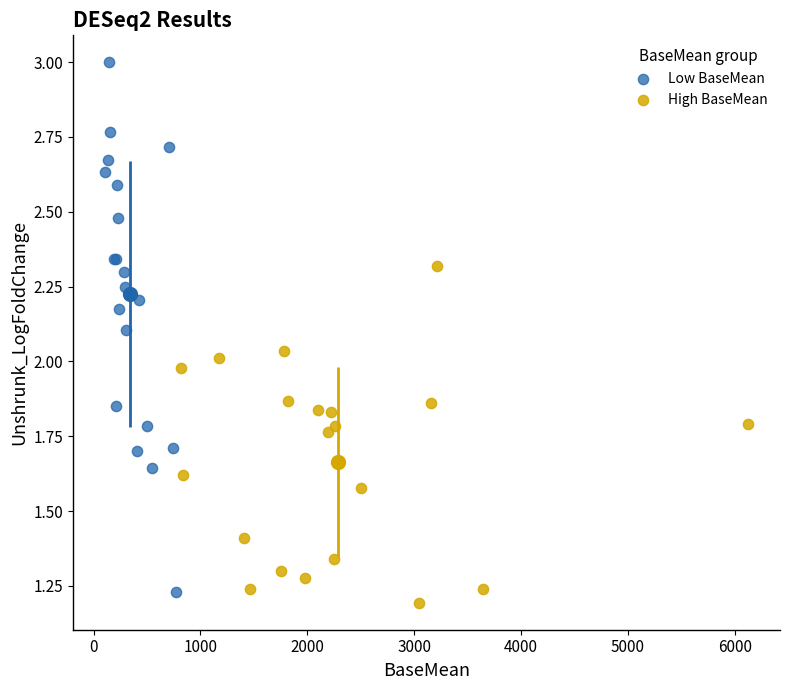

Which series reaches the maximum Y coordinate?

Low BaseMean